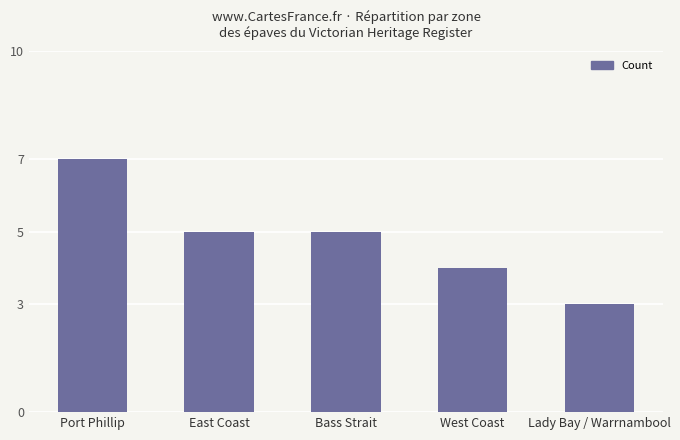

Which has a higher value, West Coast or Port Phillip?

Port Phillip